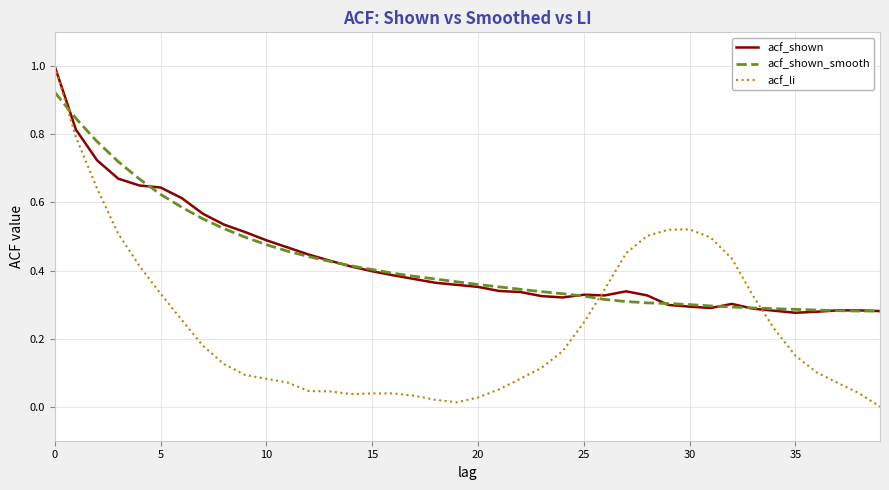

Which series has the largest range (max minus min)?

acf_li